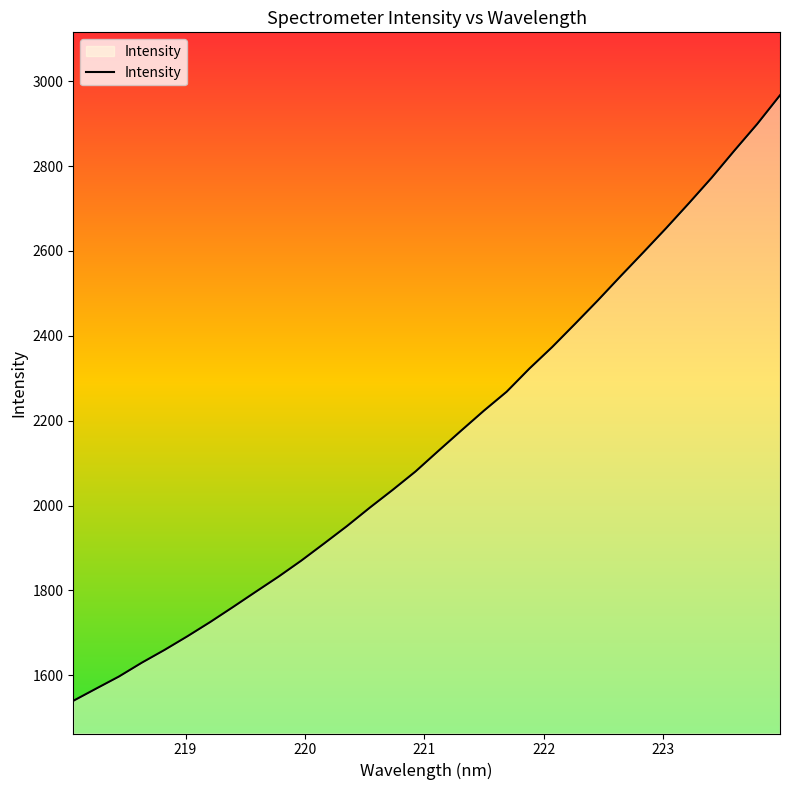

What is the difference between the maximum and minimum values?

1427.1